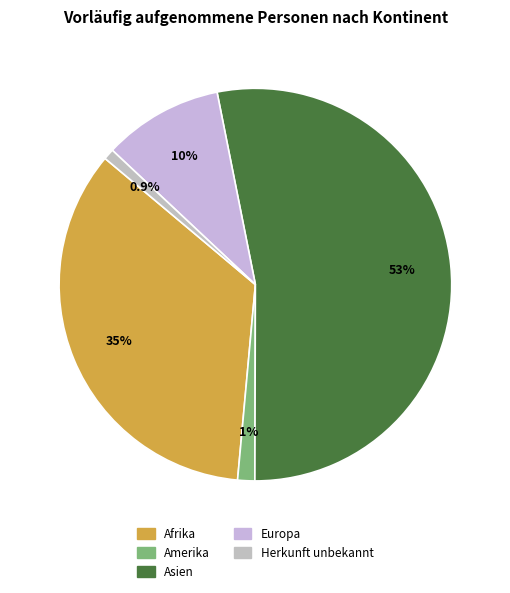

How many slices are in this pie chart?

5